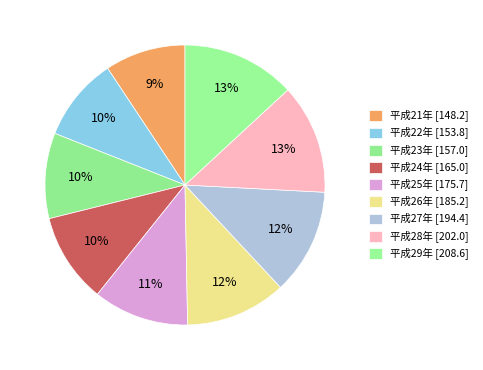

What is the largest slice in the pie chart?

平成29年